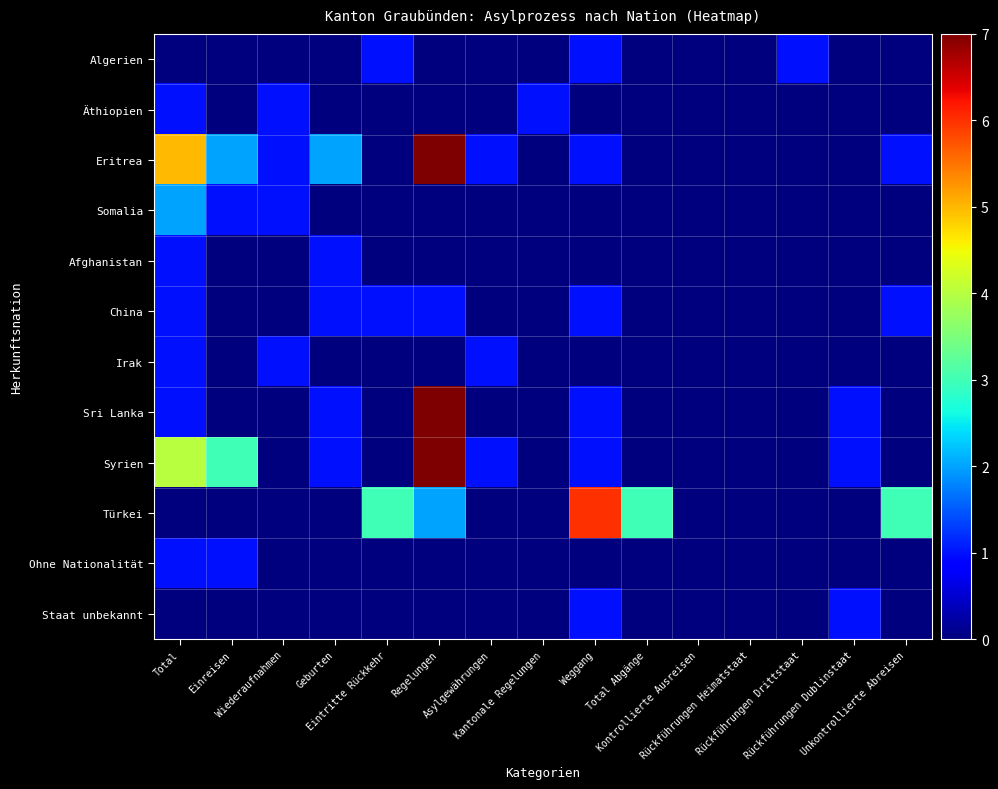

Rank the series at Rückführungen Heimatstaat from highest to lowest value.

Algerien, Äthiopien, Eritrea, Somalia, Afghanistan, China, Irak, Sri Lanka, Syrien, Türkei, Ohne Nationalität, Staat unbekannt